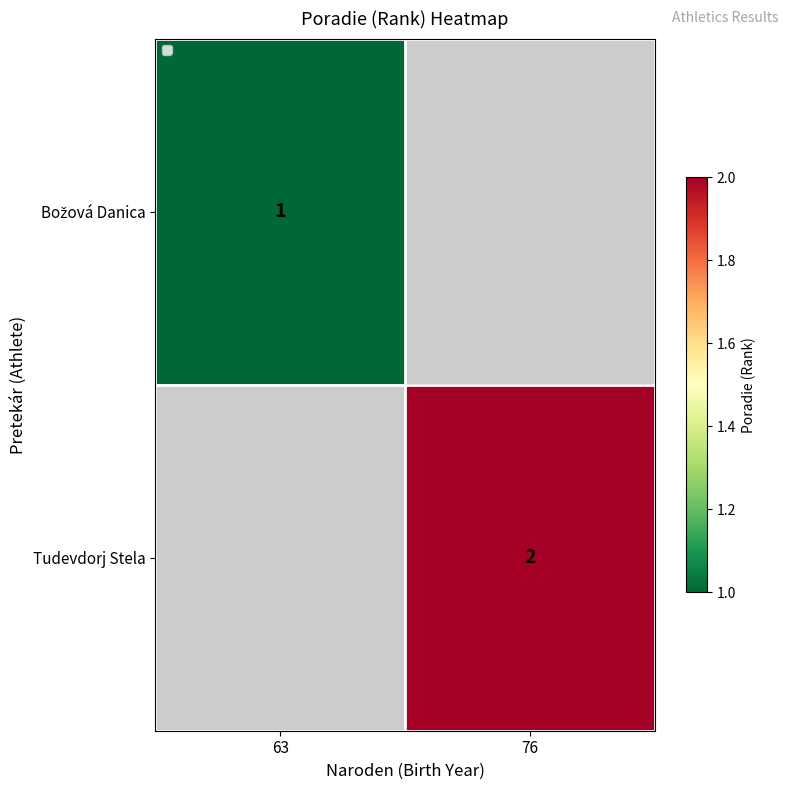

Is it true that Tudevdorj Stela equals 2 at 76?

True